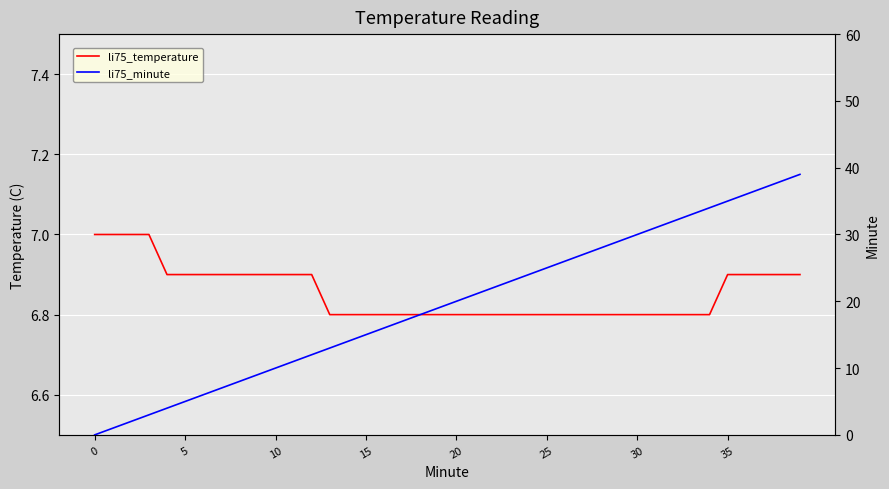

Is it true that li75_minute equals 15.4 at 10?

False